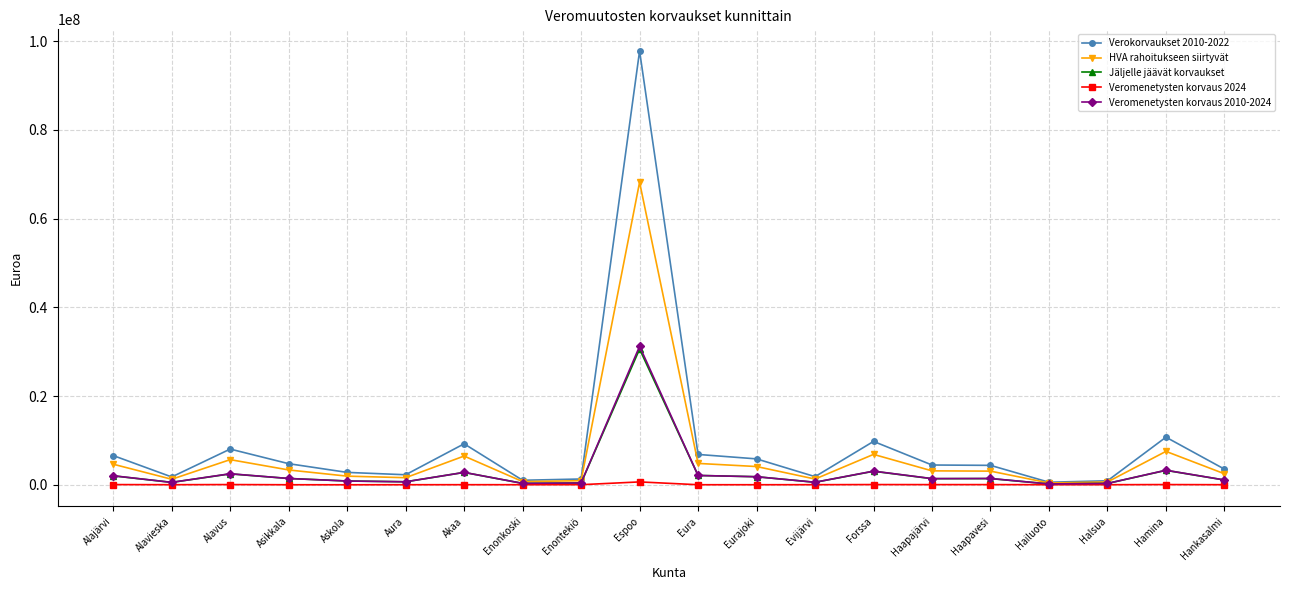

What is the maximum value for Veromenetysten korvaus 2010-2024?

31226851.3